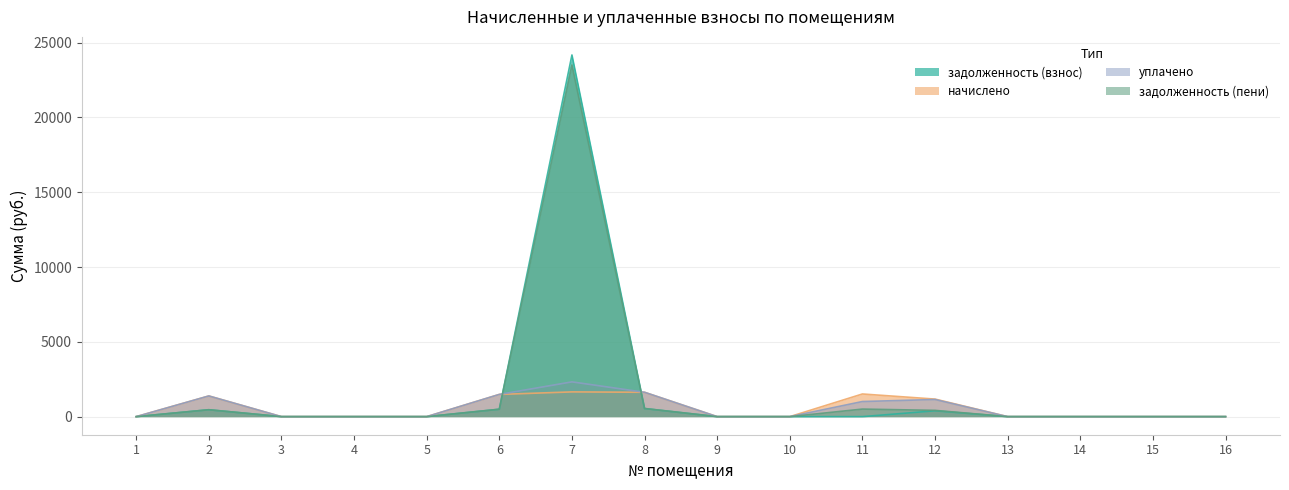

Is the value of задолженность (взнос) at 11 greater than the value of начислено at 7?

No